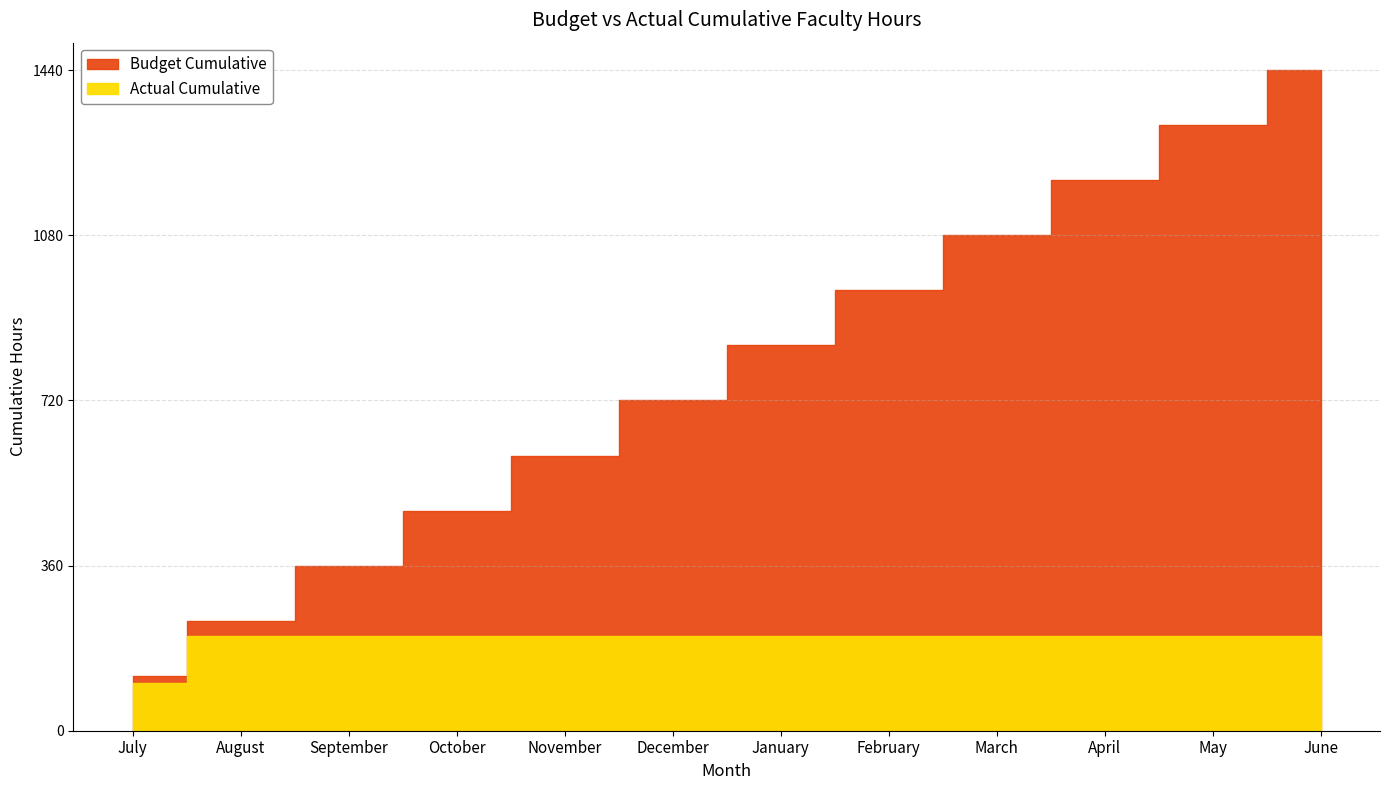

What is the minimum value shown in the chart?

103